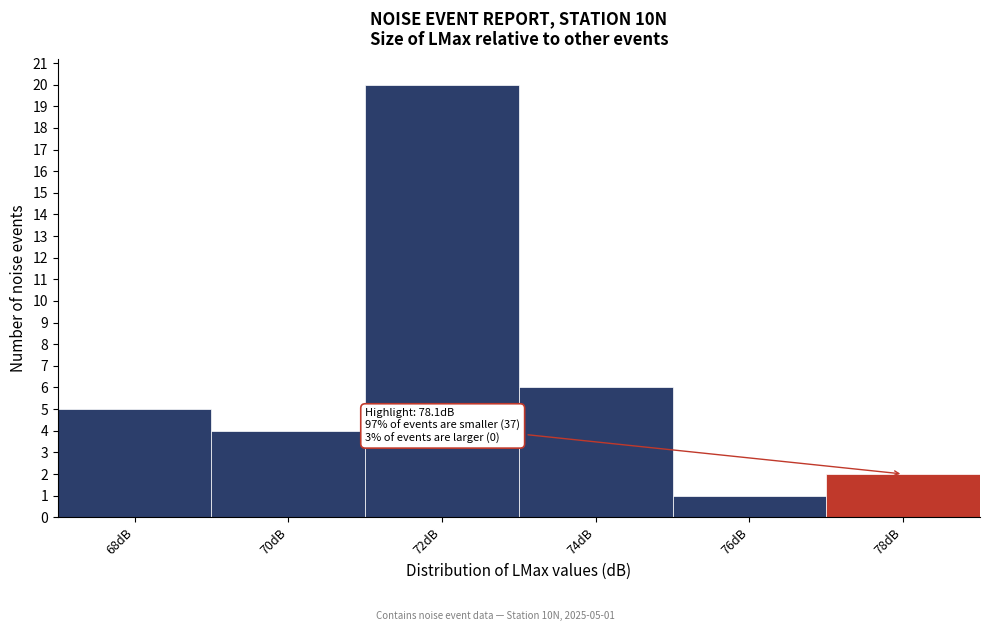

Reading left to right, list all the values displayed in this chart.

5	4	20	6	1	2